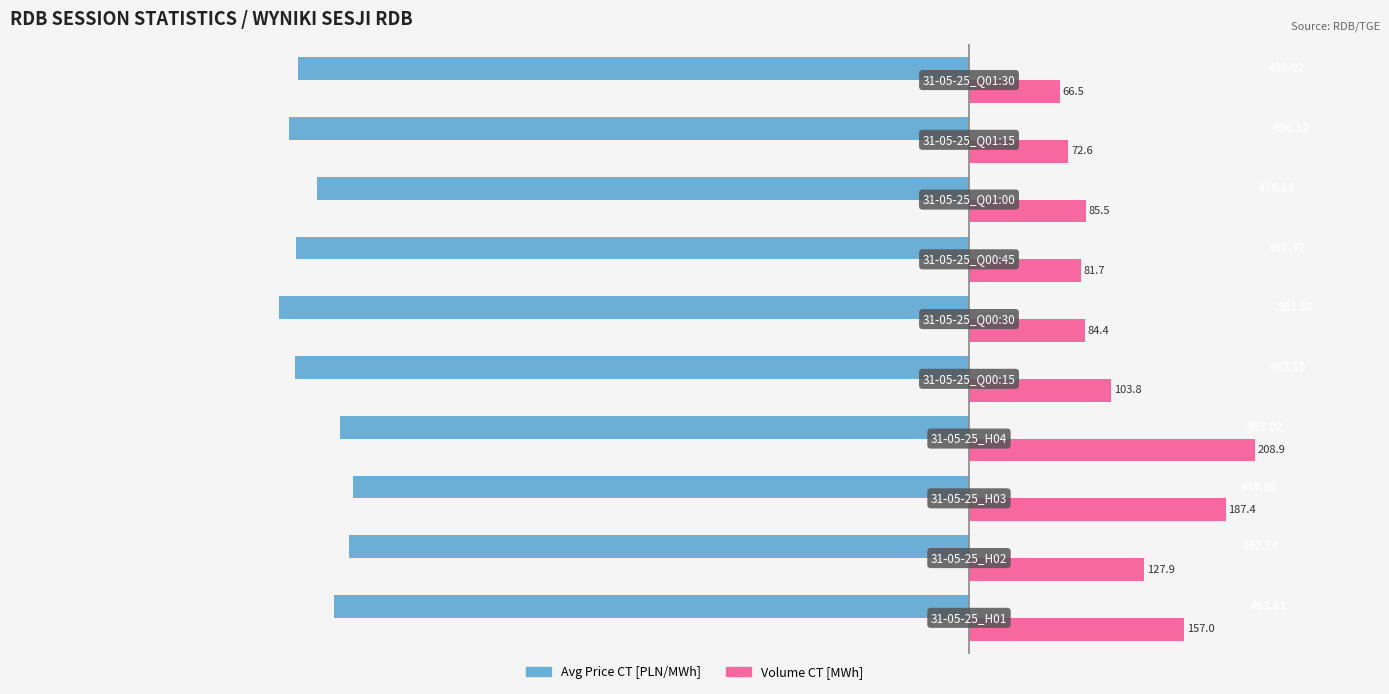

What is the minimum value for Volume (MWh)?

66.5